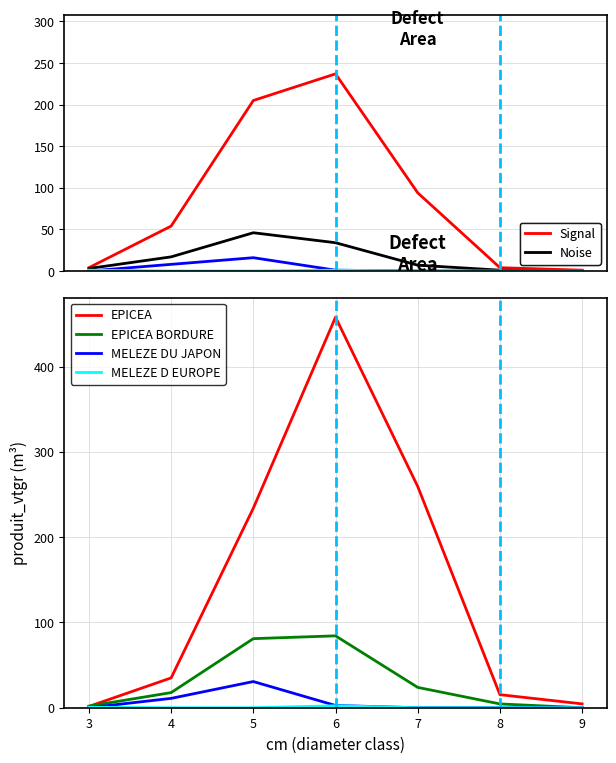

What is the spread (max minus min) of values at 9?

4.5